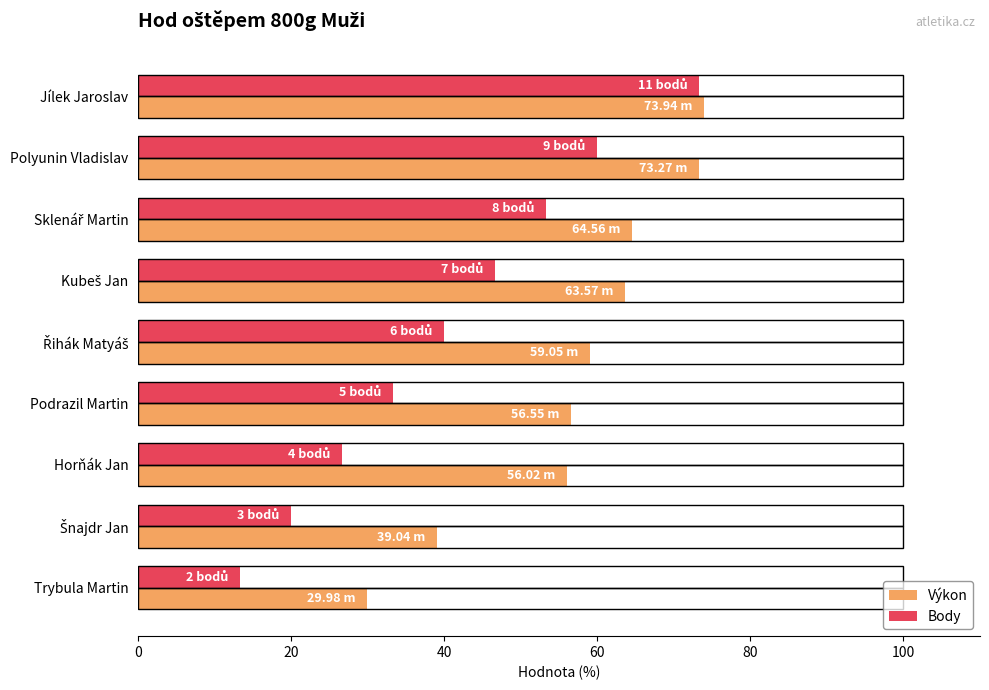

At which category is the sum across all series the highest?

Jílek Jaroslav